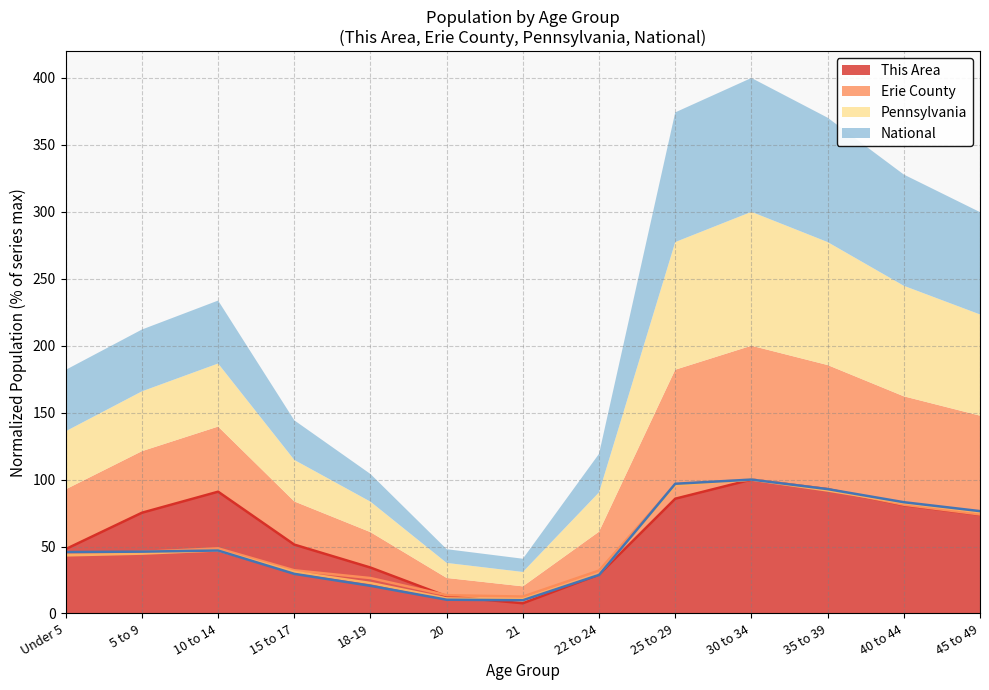

Between 10 to 14 and Under 5, which is larger?

10 to 14